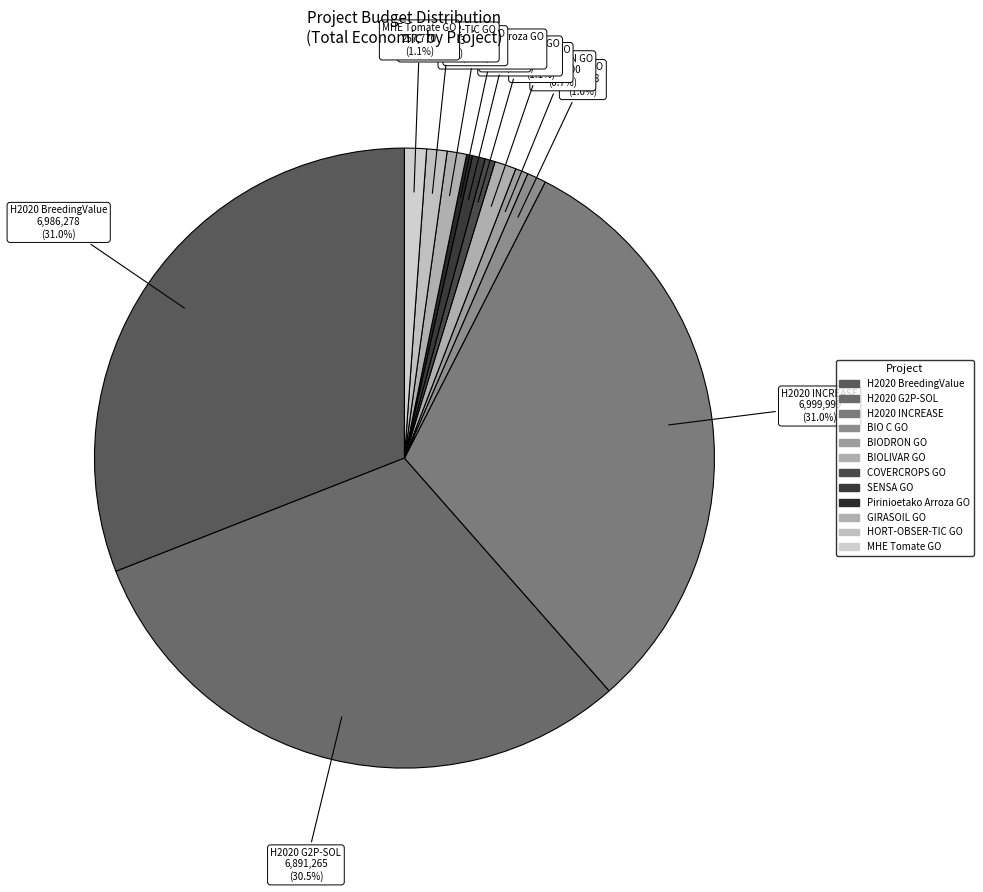

Which has a higher value, MHE Tomate GO or H2020 BreedingValue?

H2020 BreedingValue